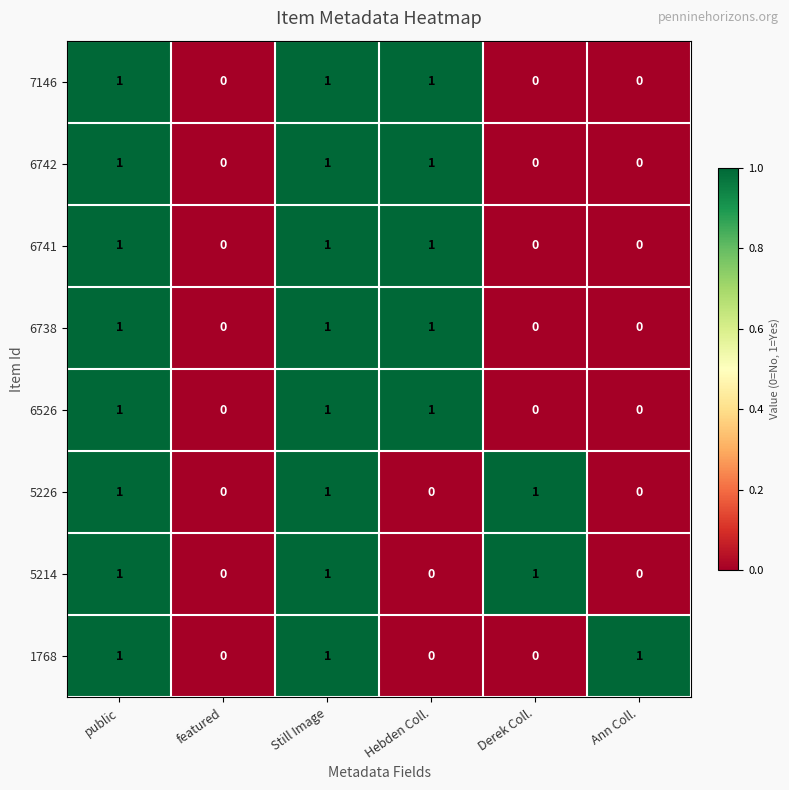

Count the 6738 values in the range 0 to 1.

6